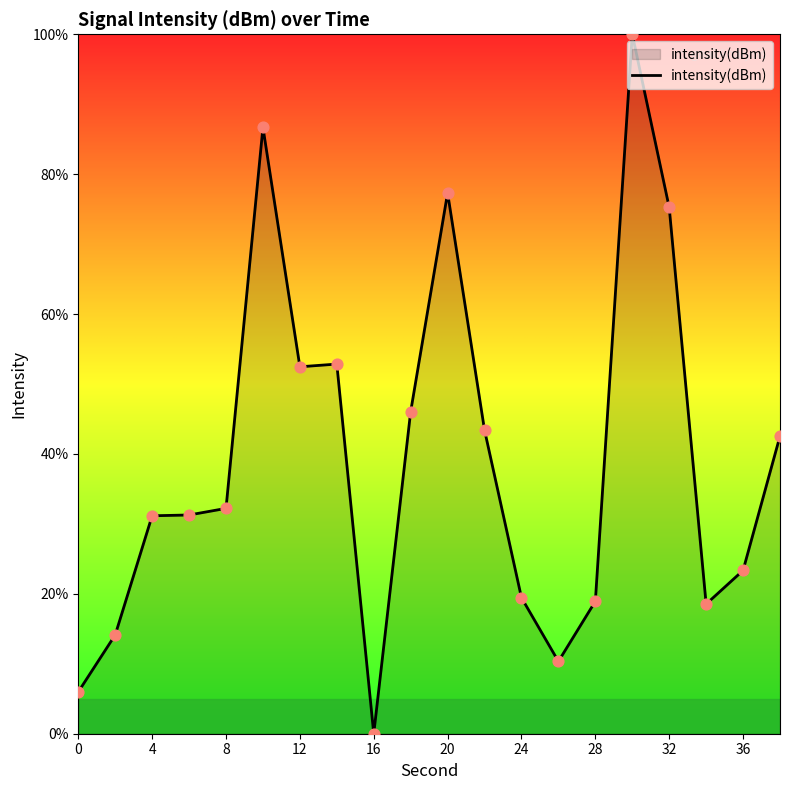

What is the difference between the maximum and minimum values?

100.0